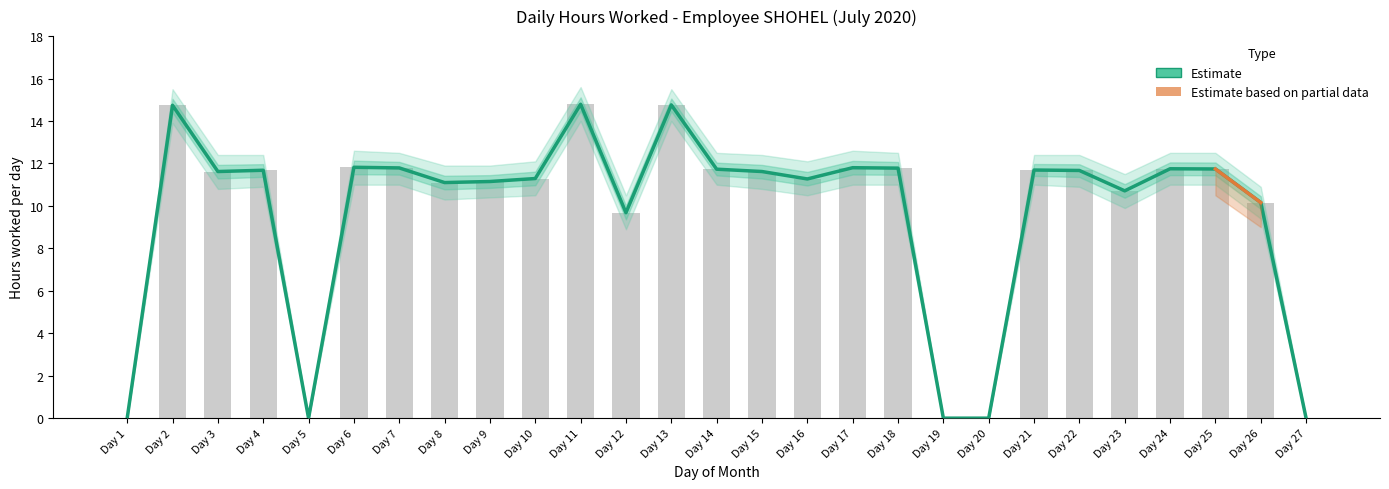

At which label is Lower Bound closest to 7?

12